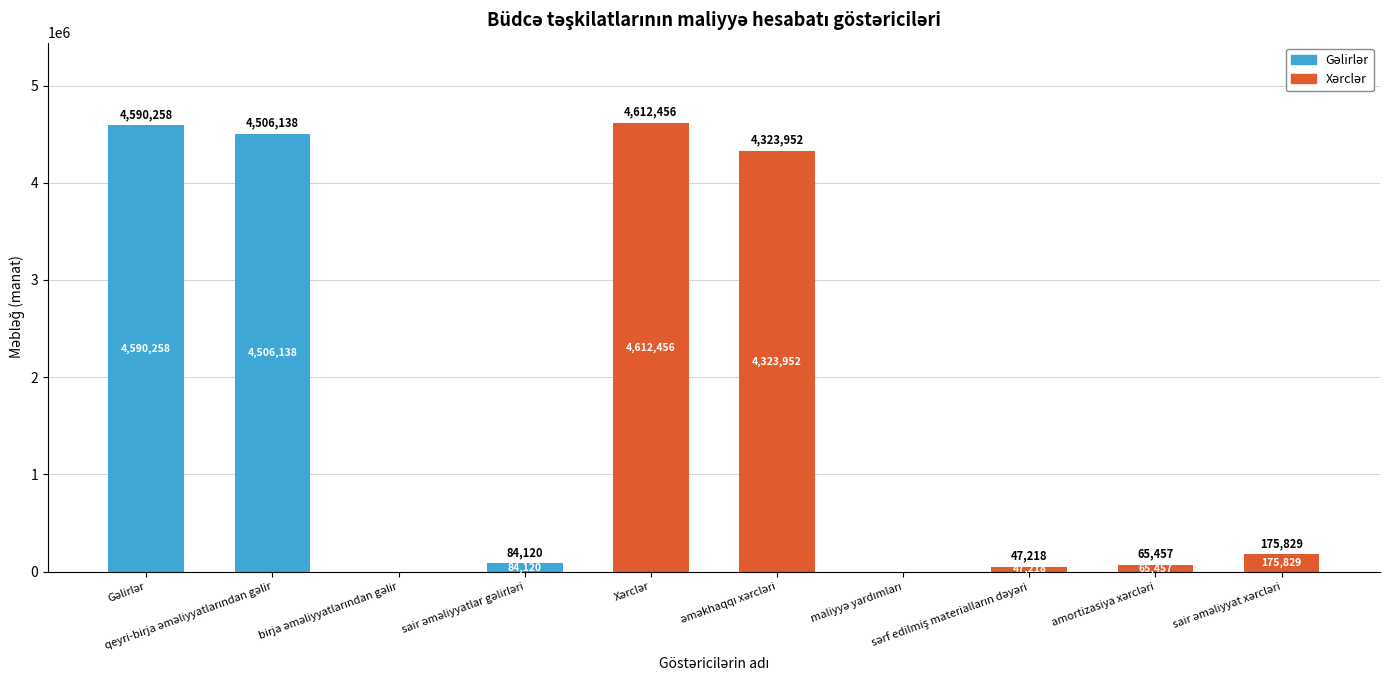

What is the difference between the maximum and minimum values in the Xərclər series?

4612455.6